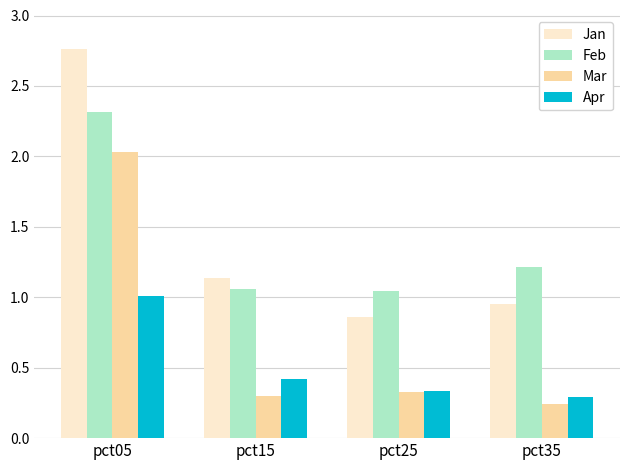

Which category has the highest value across all series?

pct05